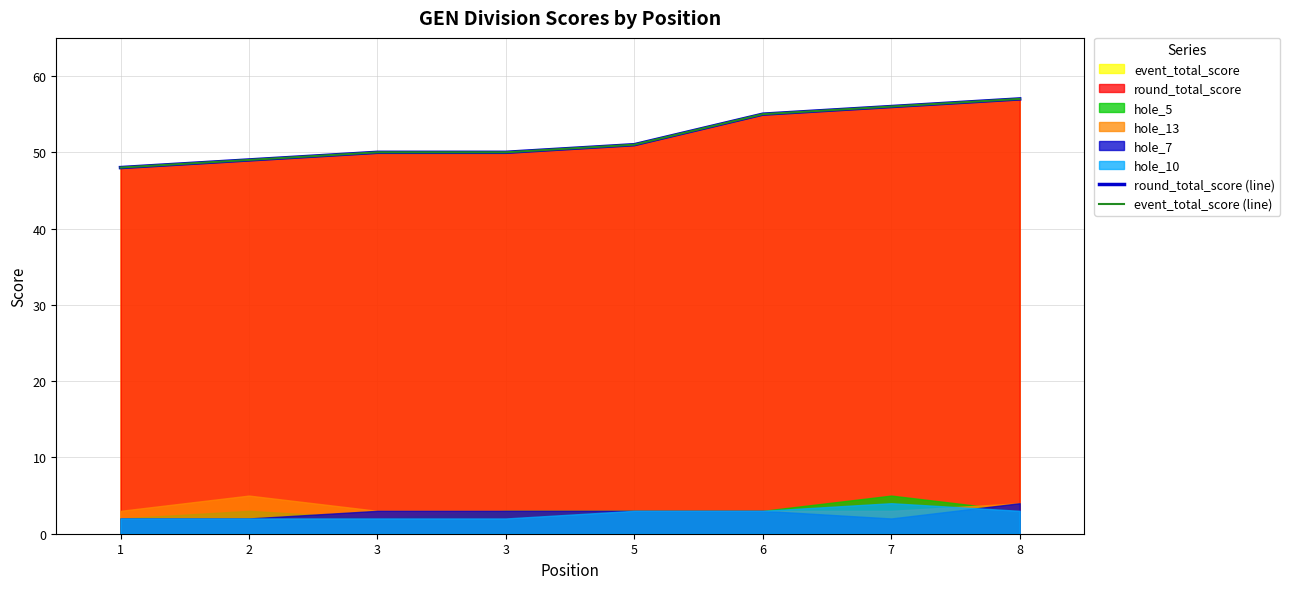

At which label does round_total_score (line) reach its peak?

8